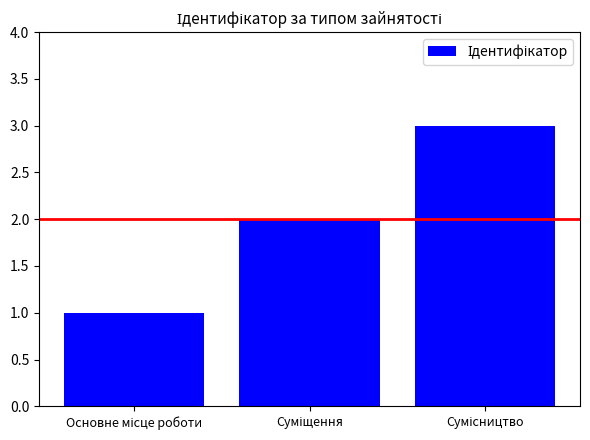

What is the sum of all values?

6